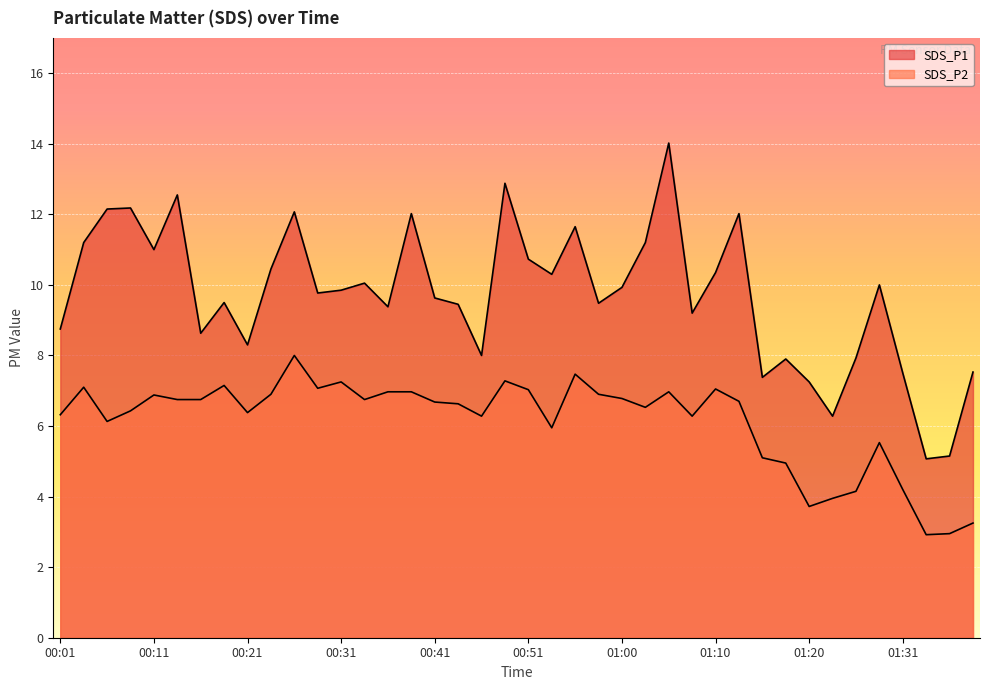

Where does the SDS_P1 series first go above 9?

00:04